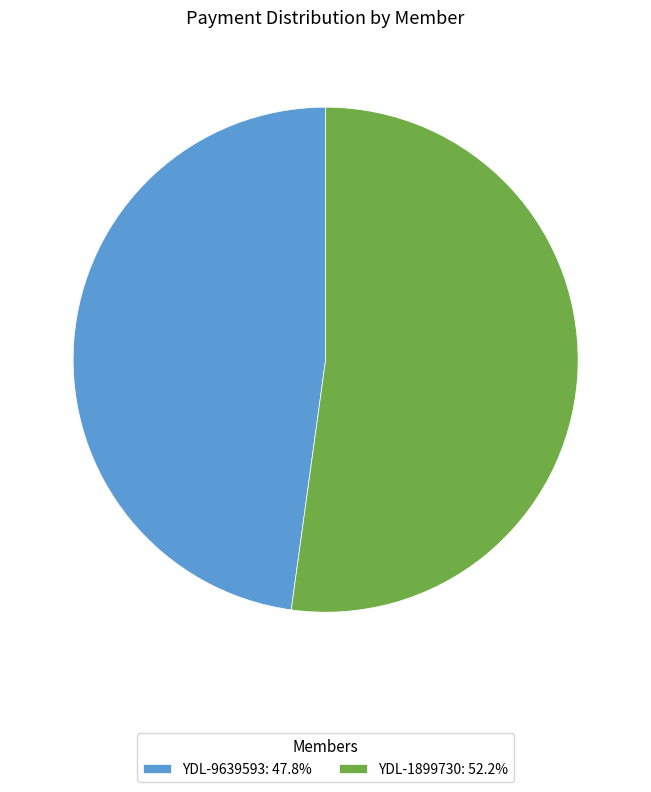

The YDL-9639593 slice represents 35% of the pie. True or false?

False